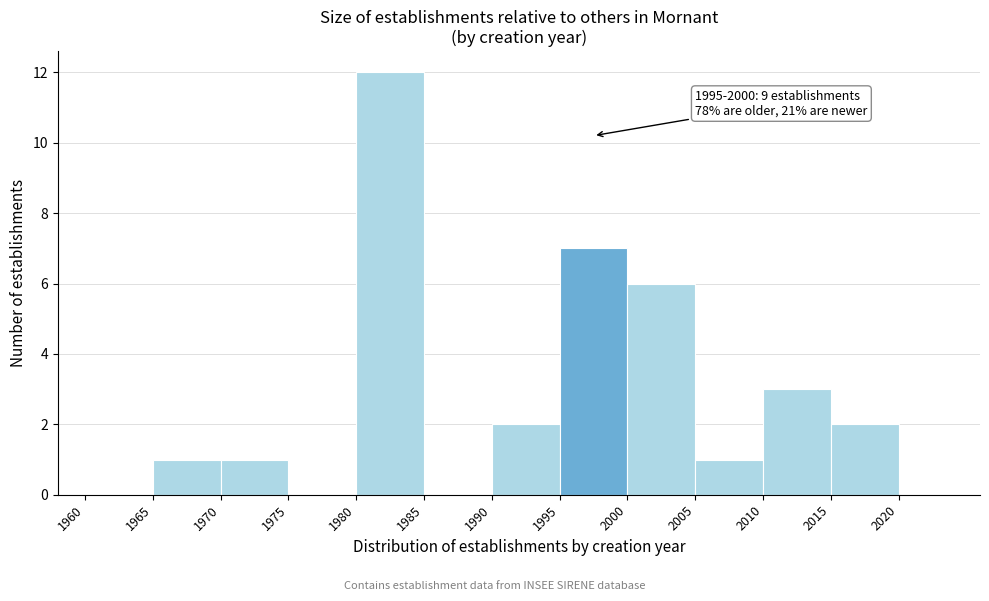

Which range on the x-axis has the tallest bar?

1980 to 1985